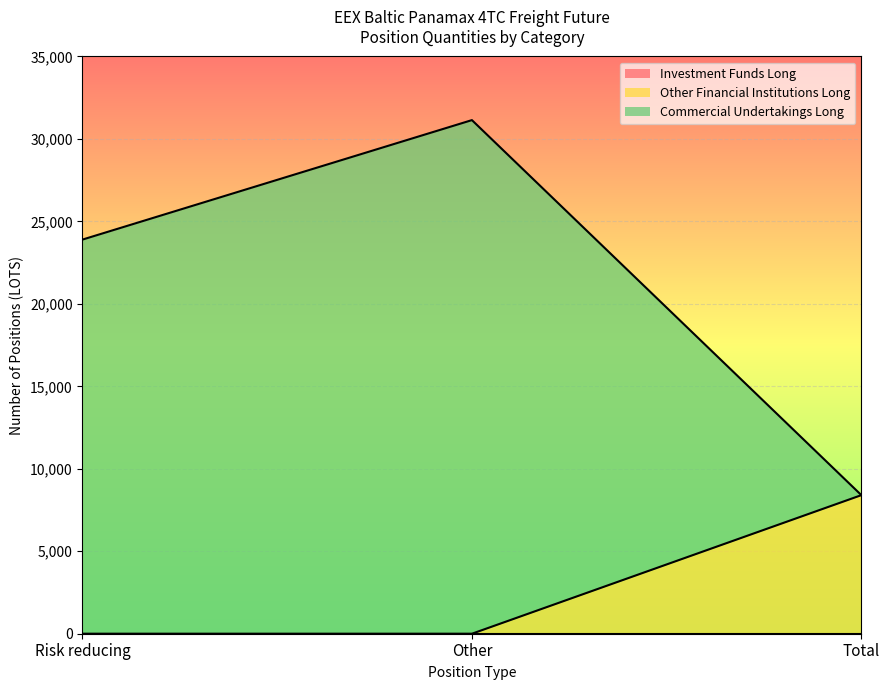

What value does the Commercial Undertakings Long series have at Other?

31142.2